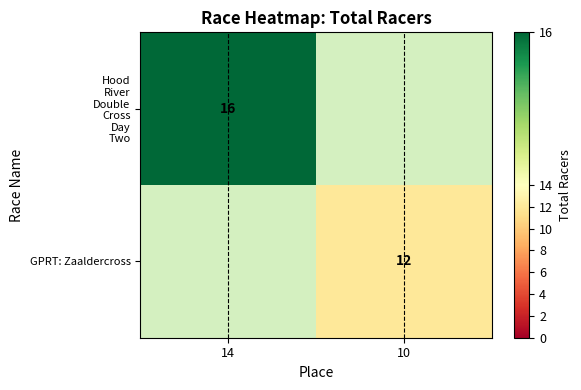

True or false: GPRT: Zaaldercross has a value of 12 at 10.

True